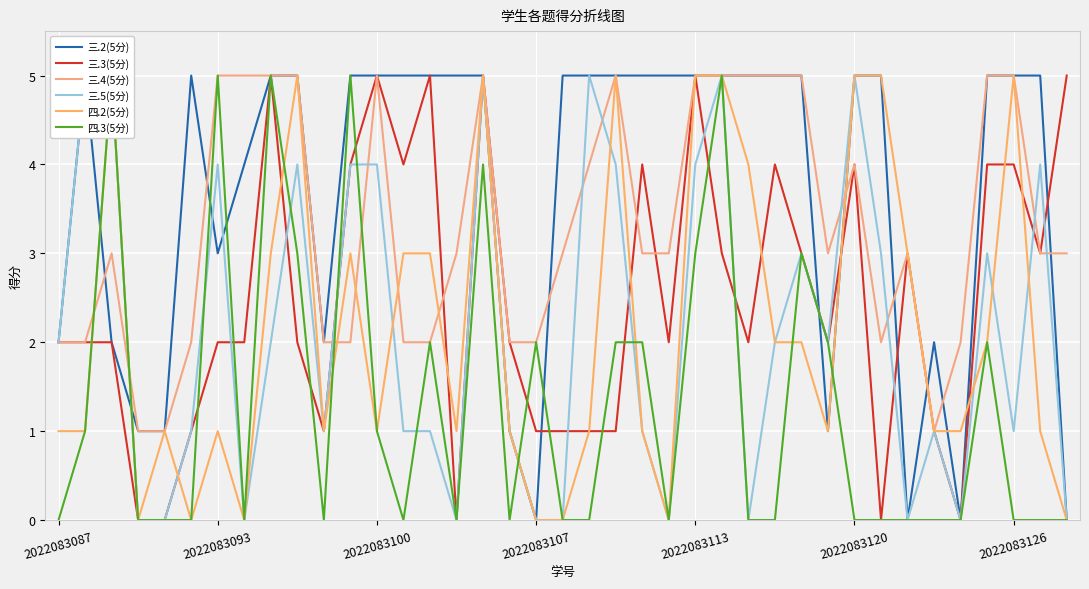

Is it true that 三.3(5分) equals 3 at 2022083093?

False